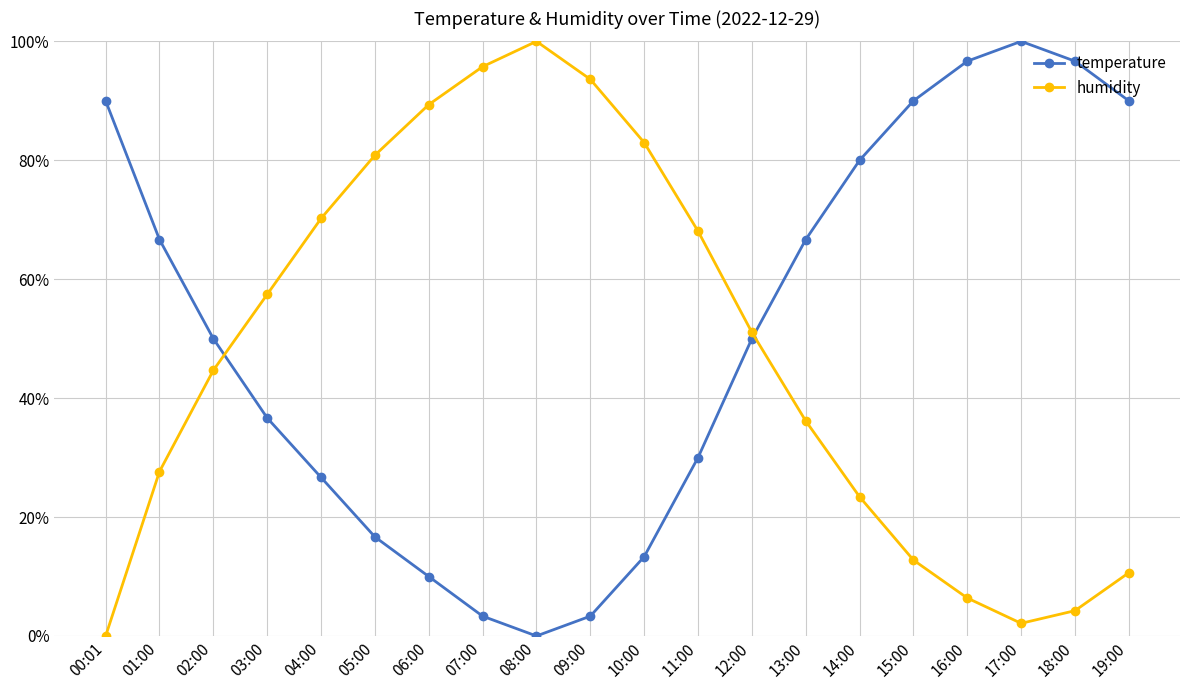

Between 01:00 and 10:00, which series saw the biggest shift?

humidity